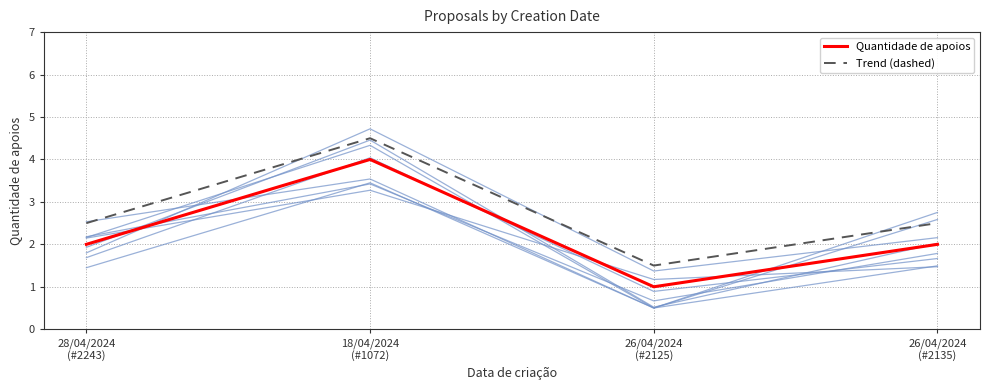

What are all the series names shown in the legend?

Quantidade de apoios, Trend (dashed)